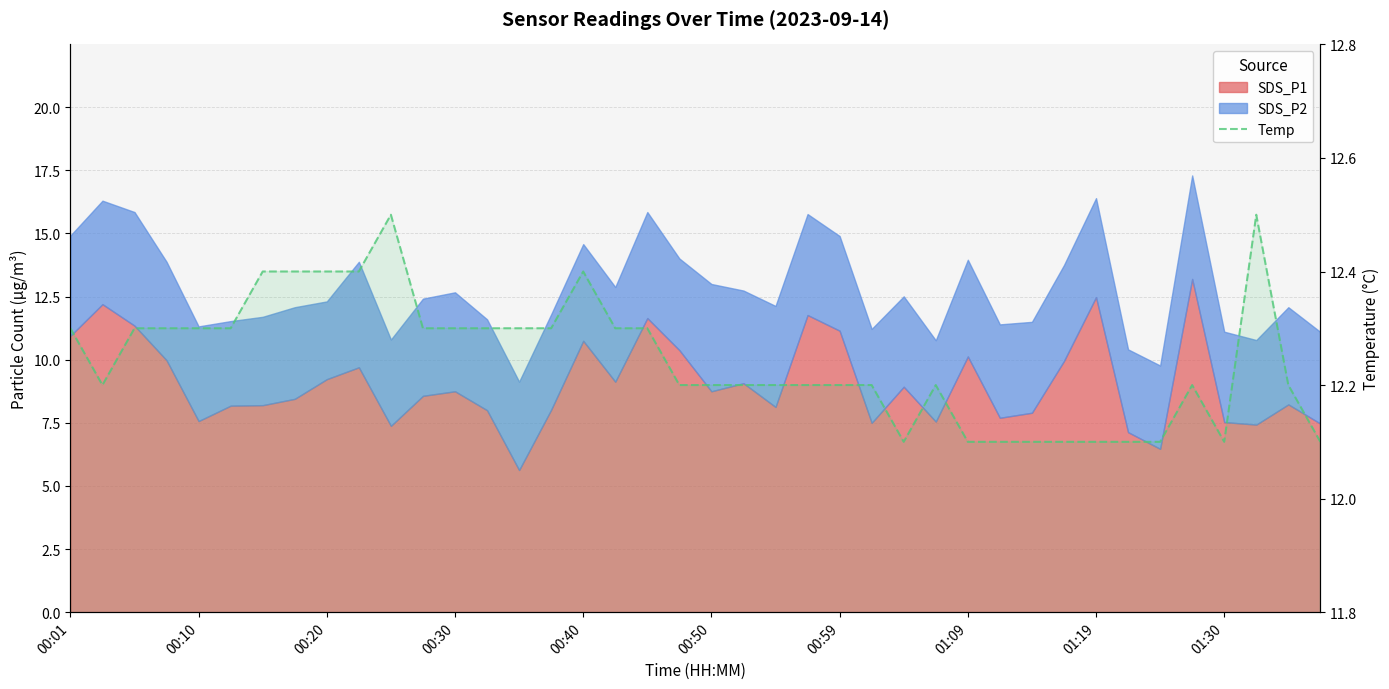

What is the change in value from 23 to 31?

-0.1